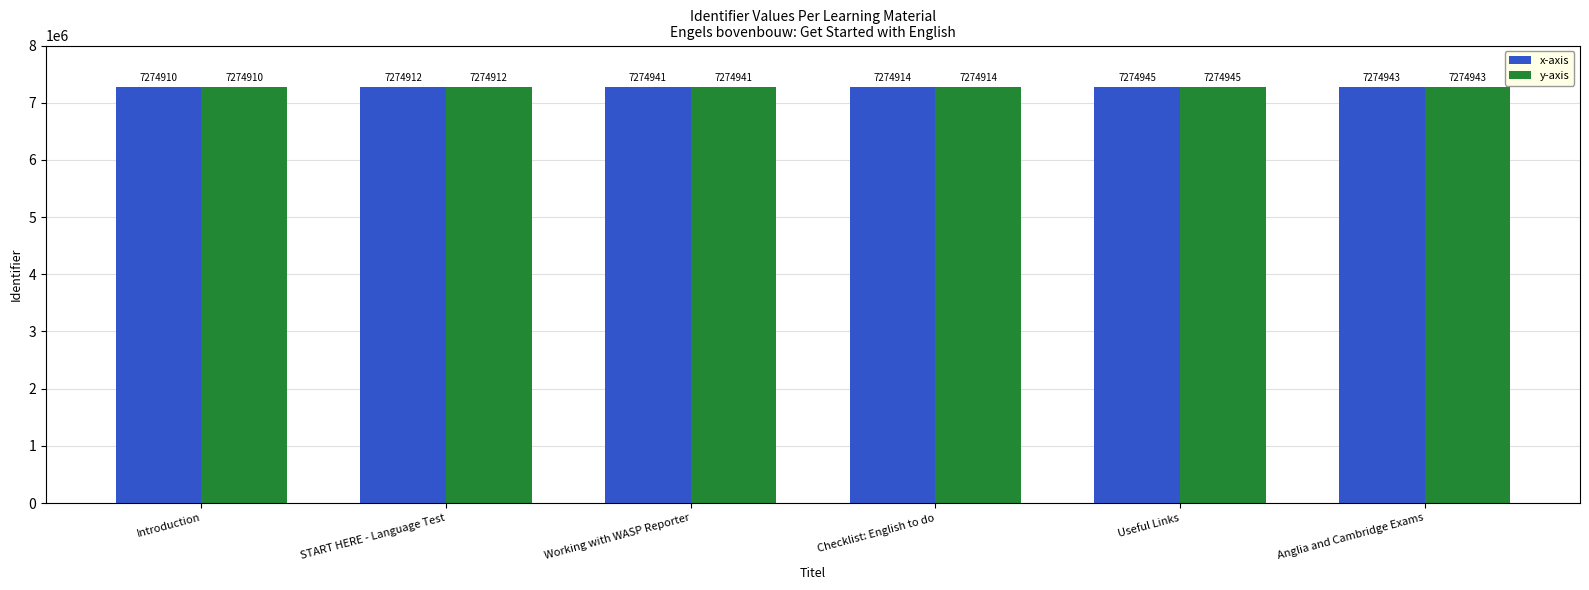

What is the total value across all series at Useful Links?

14549890